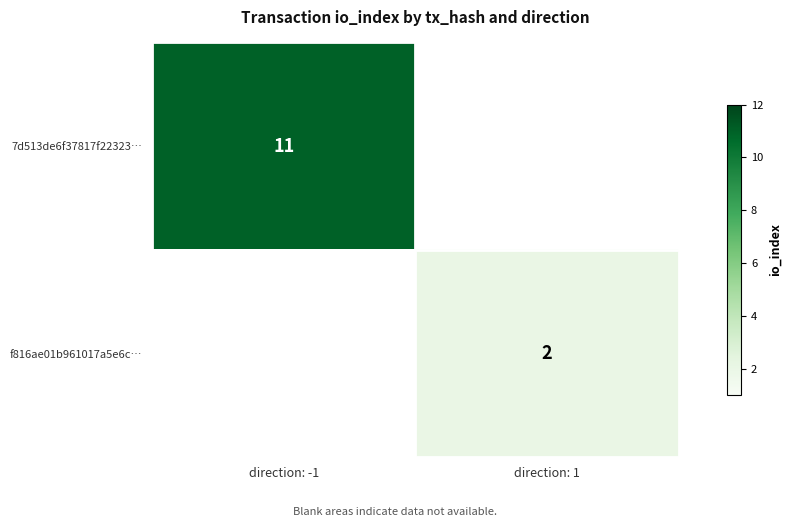

At how many categories does at least one series exceed 9?

1